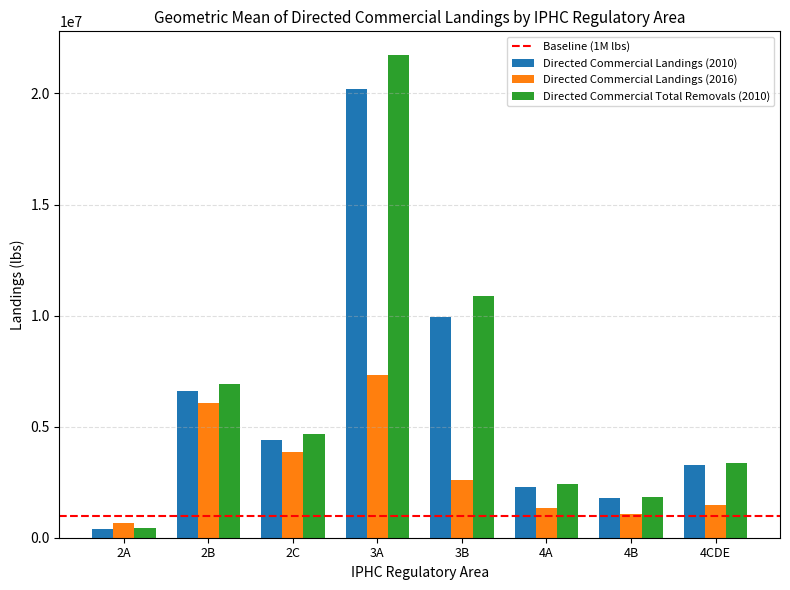

What is the total value across all series at 2C?

12930747